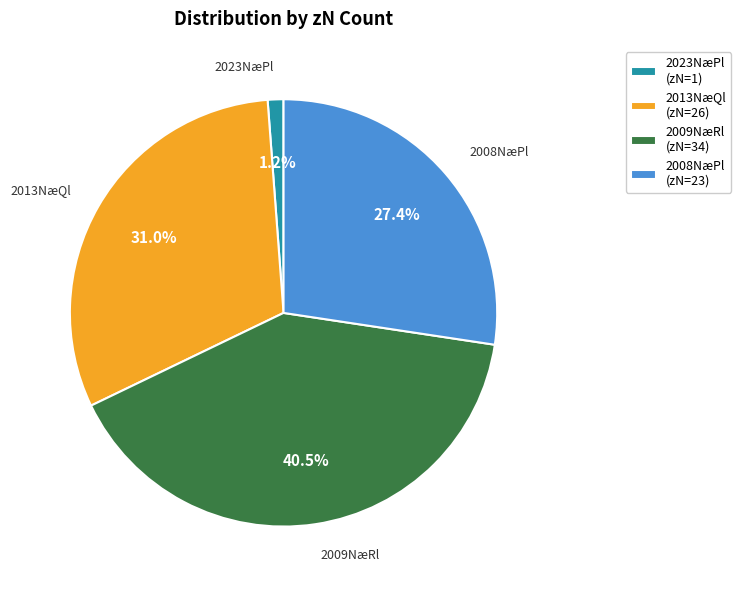

To the nearest percent, what is the difference between the largest and smallest slice percentages?

39%